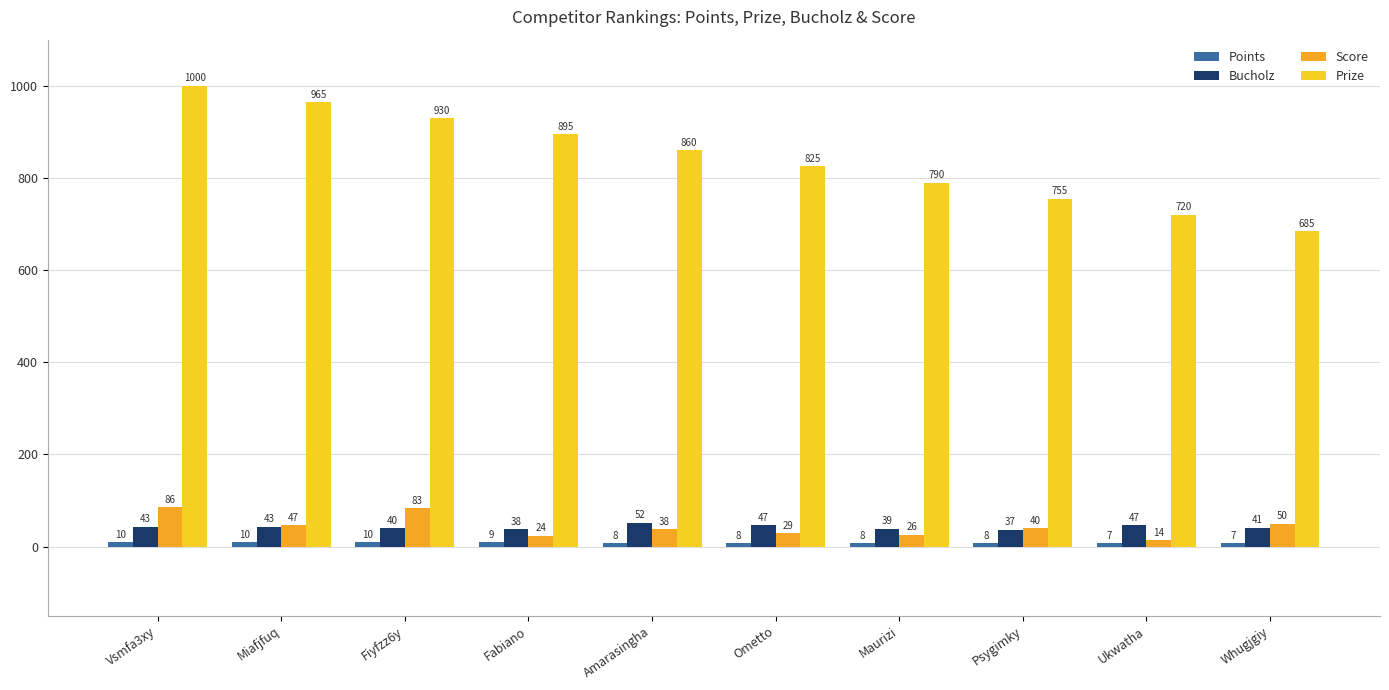

True or false: Bucholz has a value of 43 at Vsmfa3xy.

True